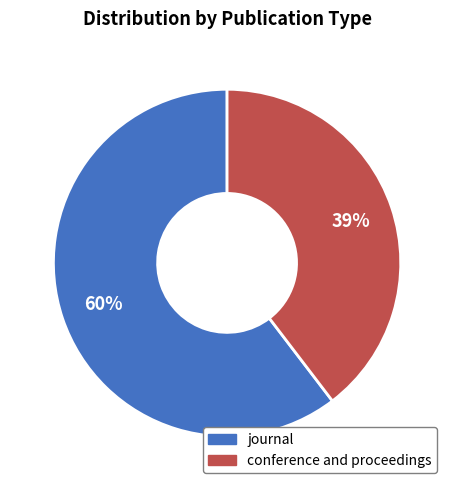

Which category has the biggest portion of the pie?

journal